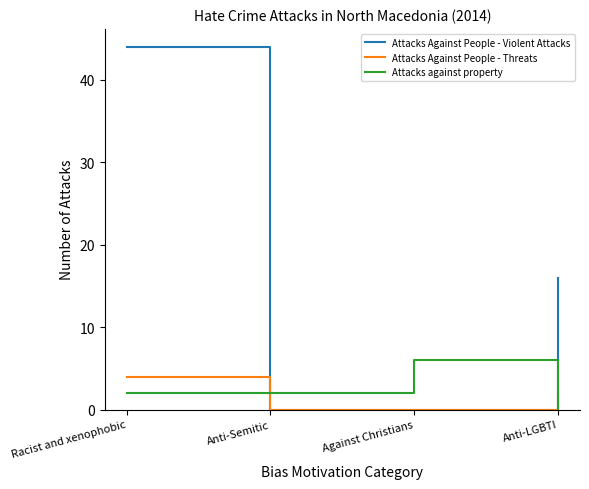

Reading right to left, transcribe all the data shown in this chart.

Attacks Against People - Violent Attacks: Anti-LGBTI=16	Against Christians=0	Anti-Semitic=0	Racist and xenophobic=44
Attacks Against People - Threats: Anti-LGBTI=2	Against Christians=0	Anti-Semitic=0	Racist and xenophobic=4
Attacks against property: Anti-LGBTI=0	Against Christians=6	Anti-Semitic=2	Racist and xenophobic=2